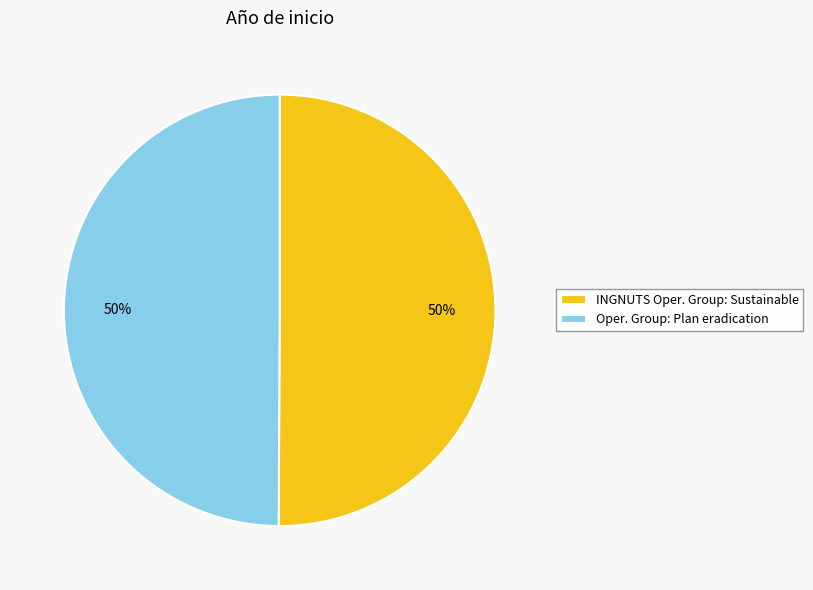

What is the ratio of the value at INGNUTS Oper. Group: Sustainable to the value at Oper. Group: Plan eradication?

1.0